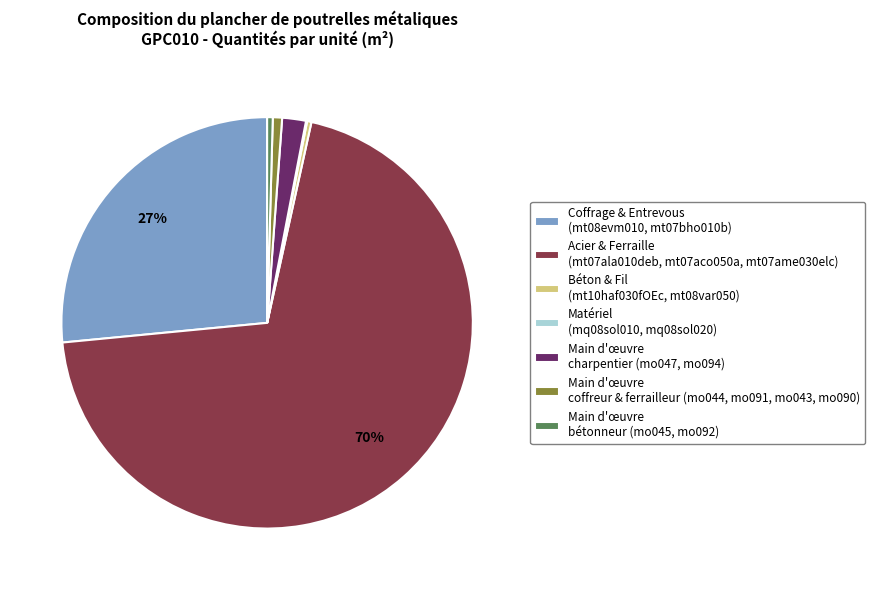

Which has a higher value, Main d'œuvre charpentier (mo047, mo094) or Béton & Fil (mt10haf030fOEc, mt08var050)?

Main d'œuvre charpentier (mo047, mo094)